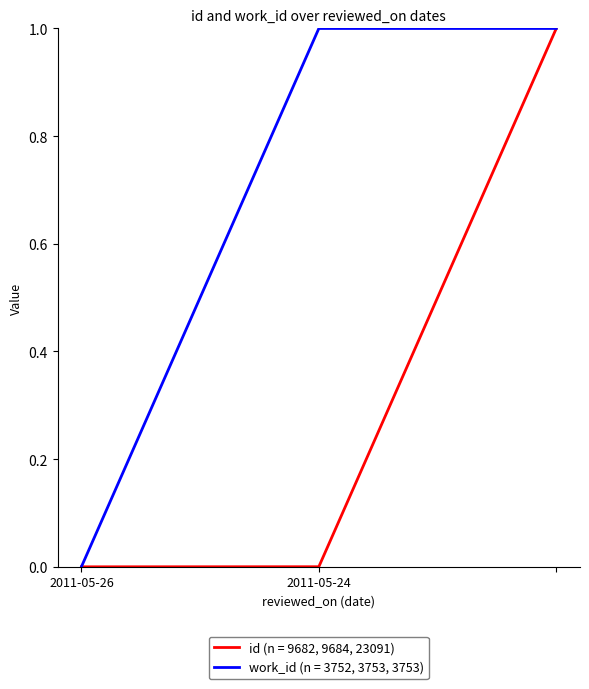

Is this an area chart (filled region under the line)?

No